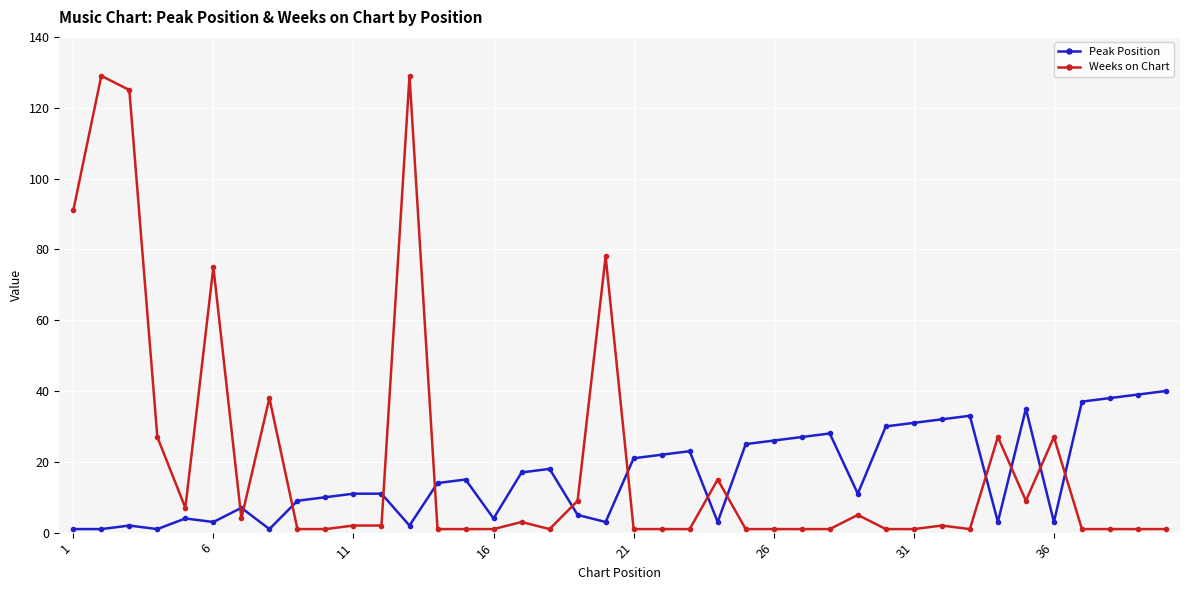

Rank the series by their maximum value, from highest to lowest.

Weeks on Chart, Peak Position